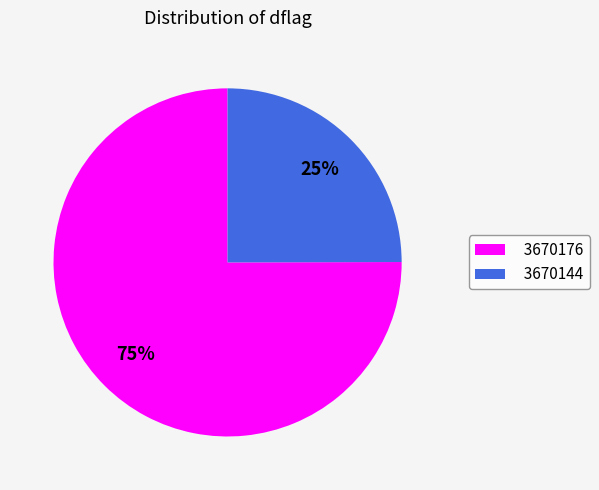

Is there any slice that represents more than half of the pie?

Yes